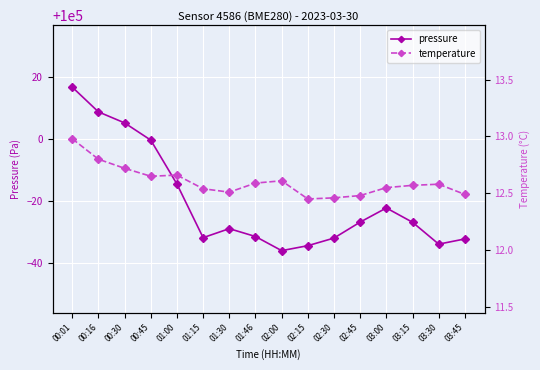

Reading left to right, what are all the values shown in this chart?

pressure: 00:01=100016.8	00:16=100008.8	00:30=100005.3	00:45=99999.7	01:00=99985.5	01:15=99968.2	01:30=99971.1	01:46=99968.6	02:00=99964.0	02:15=99965.6	02:30=99968.1	02:45=99973.2	03:00=99977.8	03:15=99973.2	03:30=99966.1	03:45=99967.8
temperature: 00:01=13.0	00:16=12.8	00:30=12.7	00:45=12.7	01:00=12.7	01:15=12.5	01:30=12.5	01:46=12.6	02:00=12.6	02:15=12.4	02:30=12.5	02:45=12.5	03:00=12.6	03:15=12.6	03:30=12.6	03:45=12.5